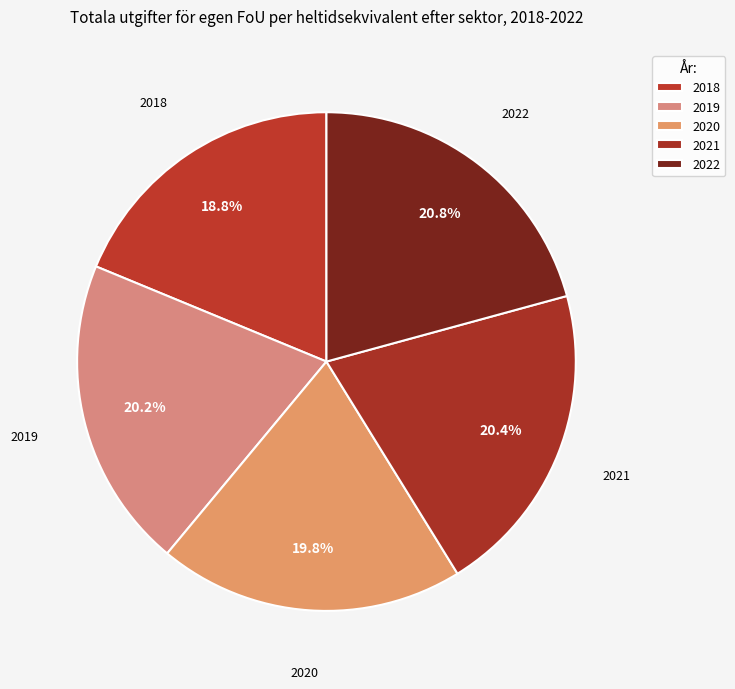

How many slices are in this pie chart?

5